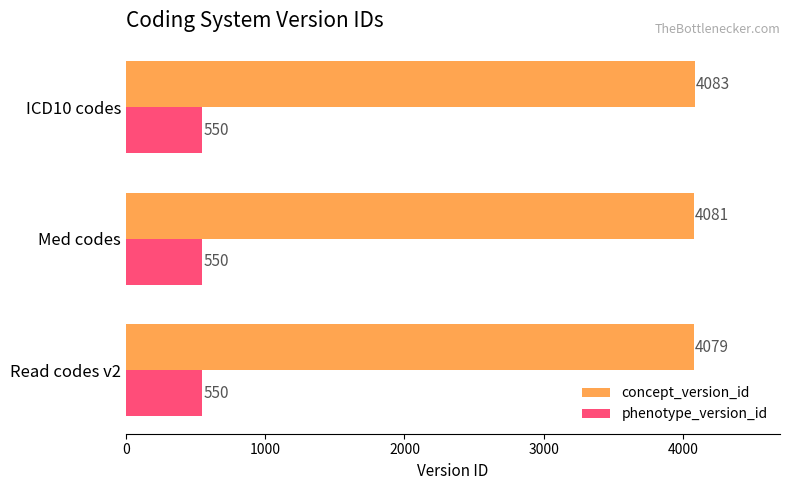

Is it true that phenotype_version_id equals 840 at Med codes?

False